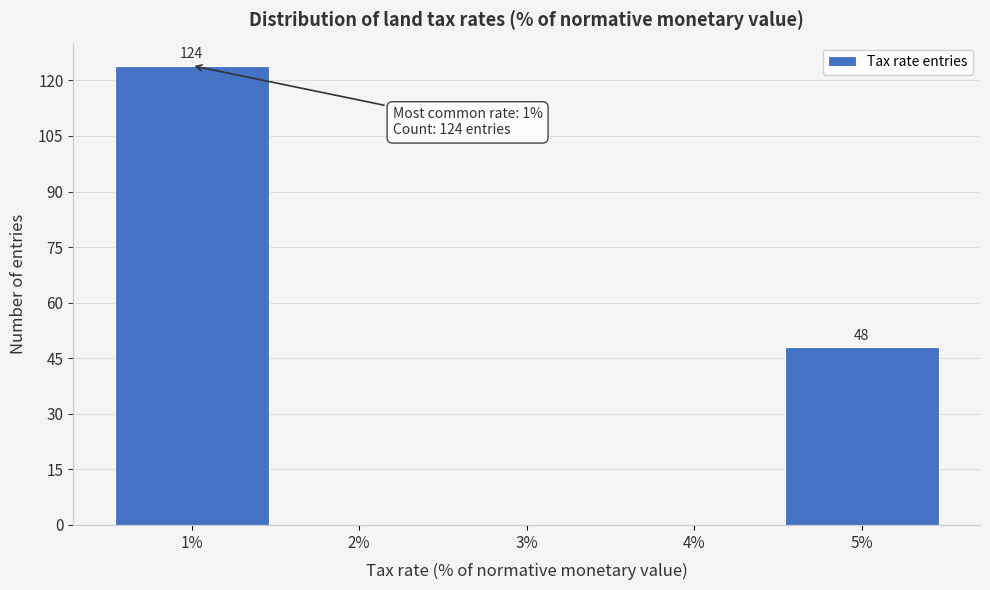

Over which range of the x-axis is the bar tallest?

0.5 to 1.5